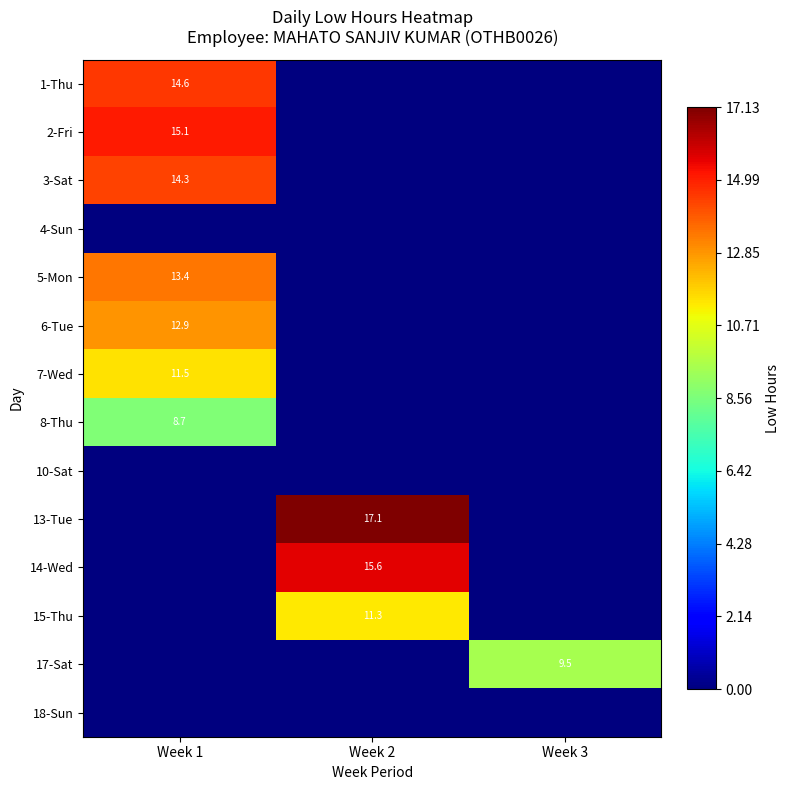

True or false: 5-Mon has a value of 13.4 at Week 1.

True